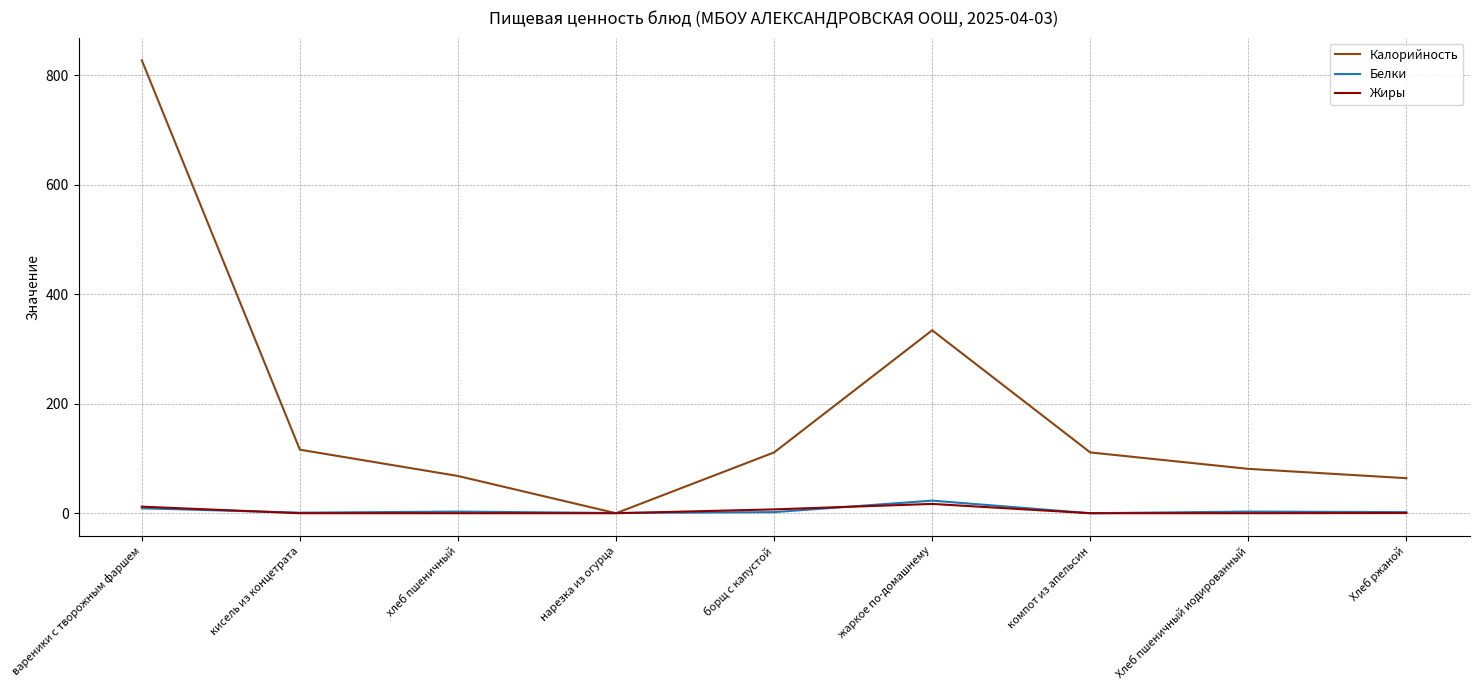

Which series has the largest range (max minus min)?

Калорийность